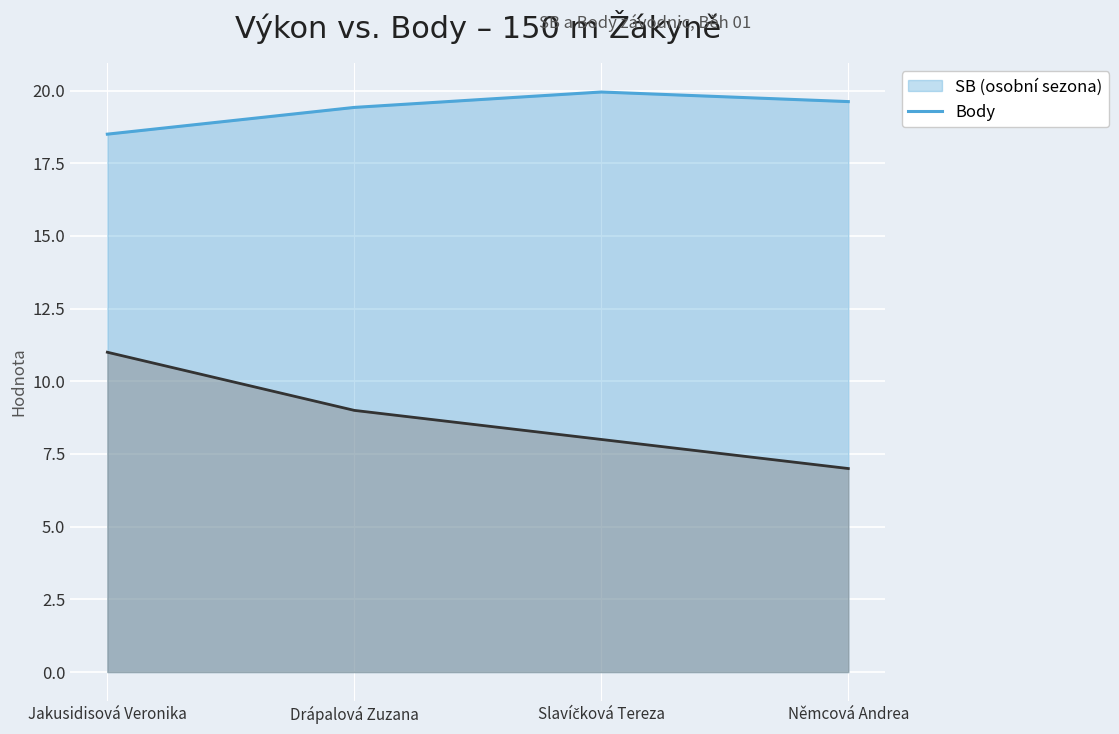

What position from the left is Drápalová Zuzana?

2